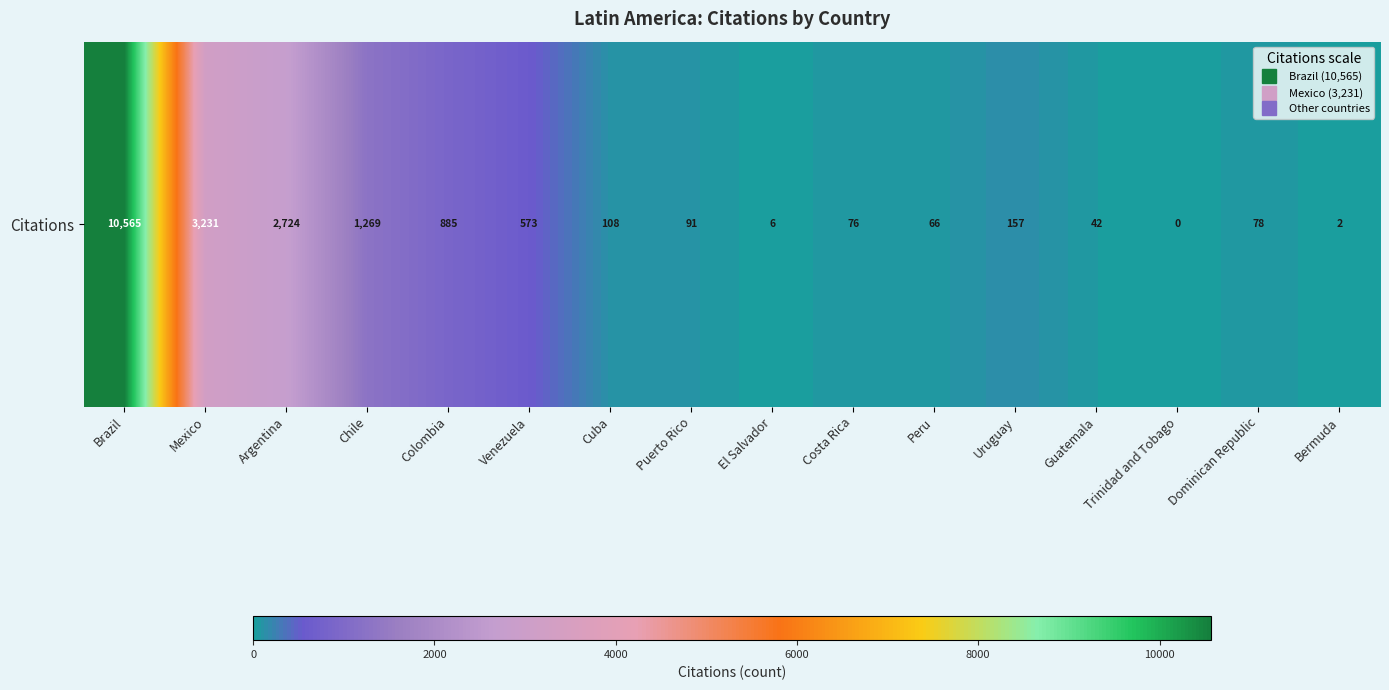

What is the difference between the values at Uruguay and Chile?

1112